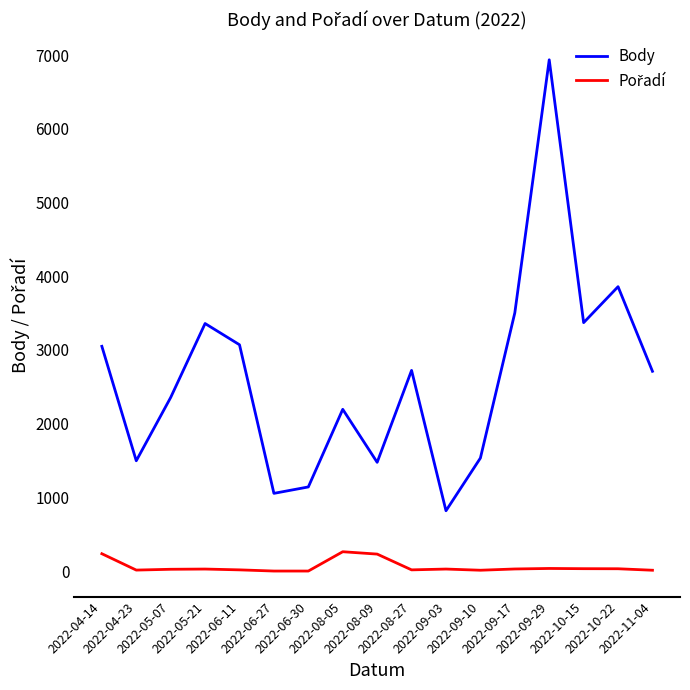

What is the greatest value displayed?

6937